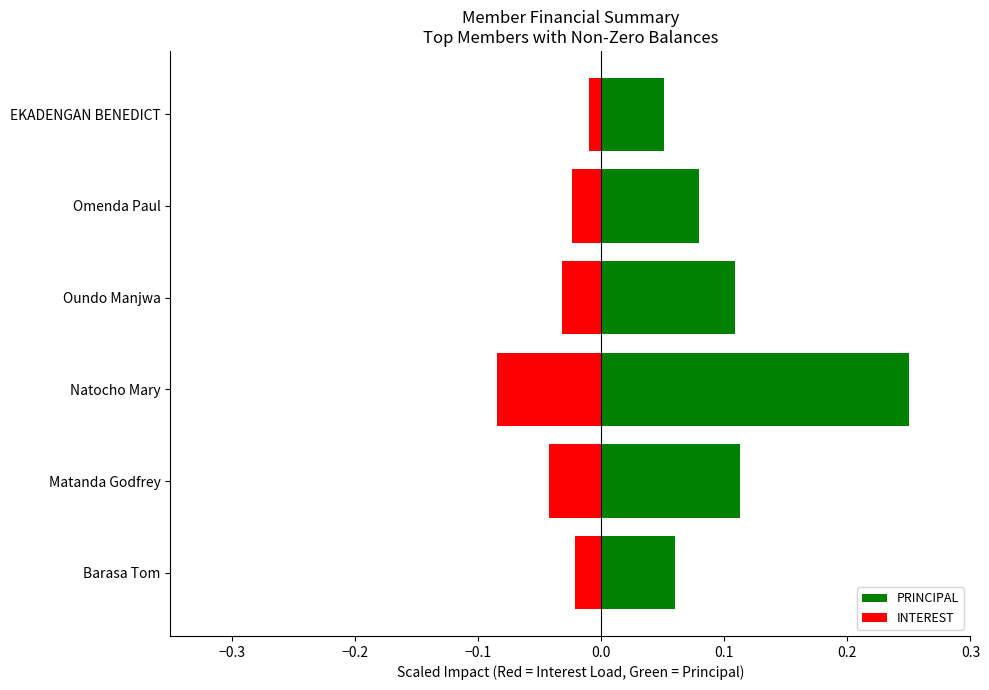

What is the sum of all PRINCIPAL values?

0.7